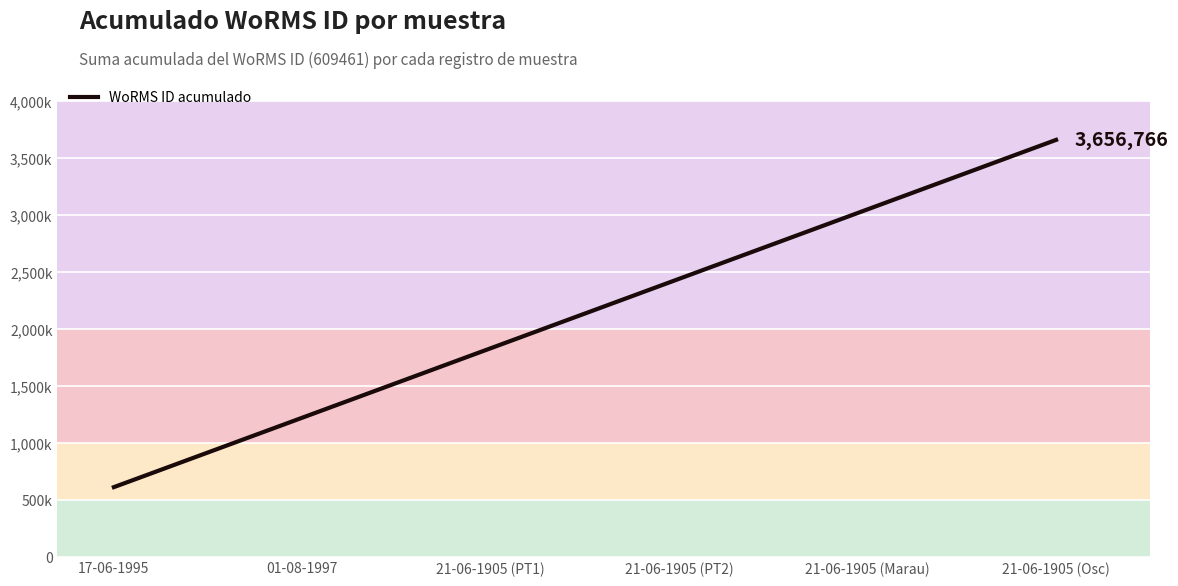

Reading right to left, extract all data points from this chart.

21-06-1905 (Osc)=3656766	21-06-1905 (Marau)=3047305	21-06-1905 (PT2)=2437844	21-06-1905 (PT1)=1828383	01-08-1997=1218922	17-06-1995=609461